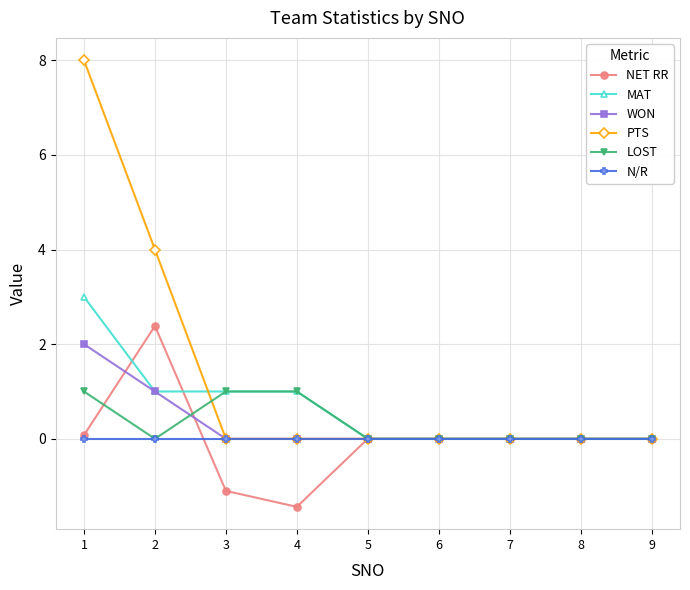

What is the value of the PTS point at the 2nd from the left?

4.0